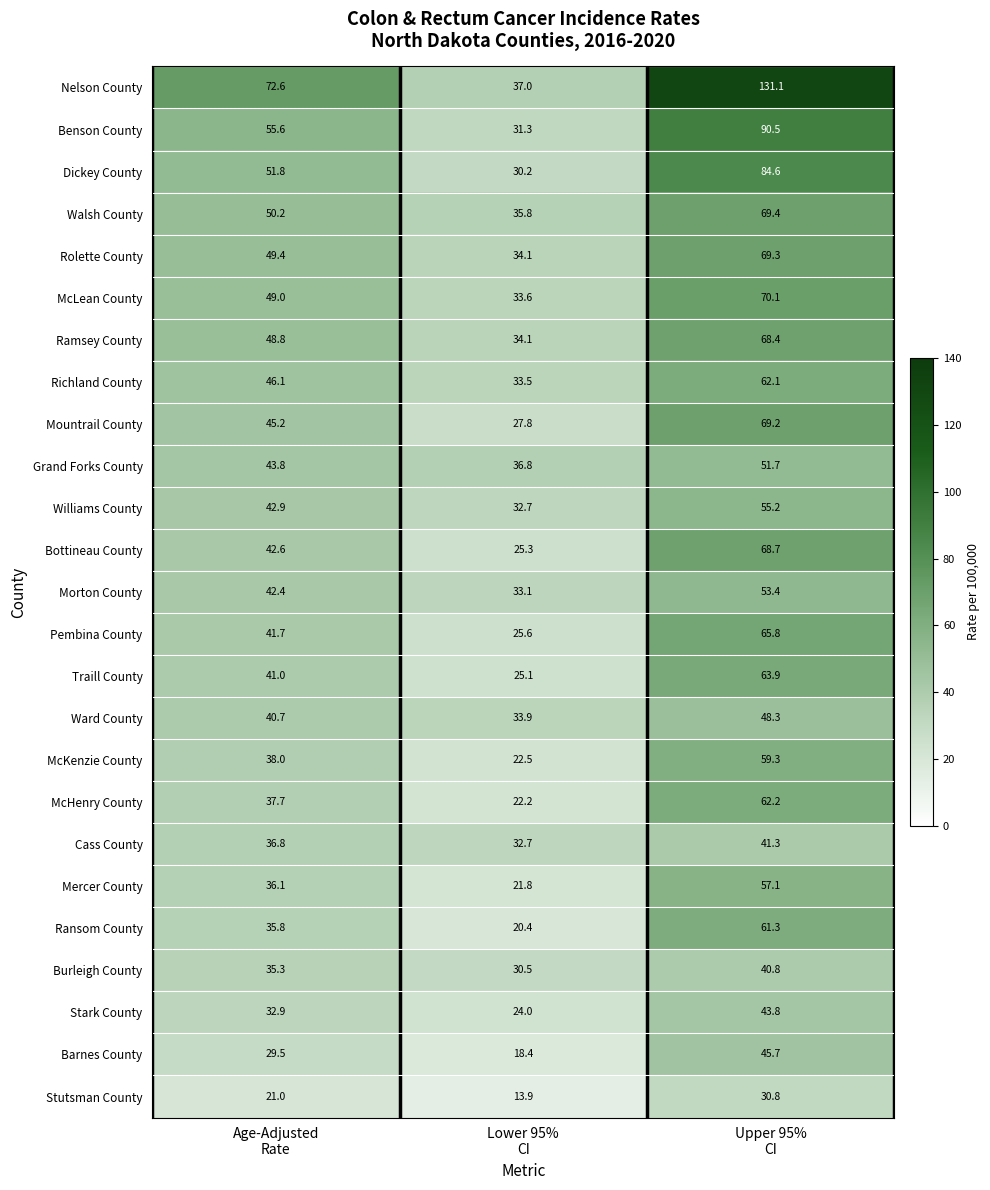

Which series has the widest spread of values?

Nelson County